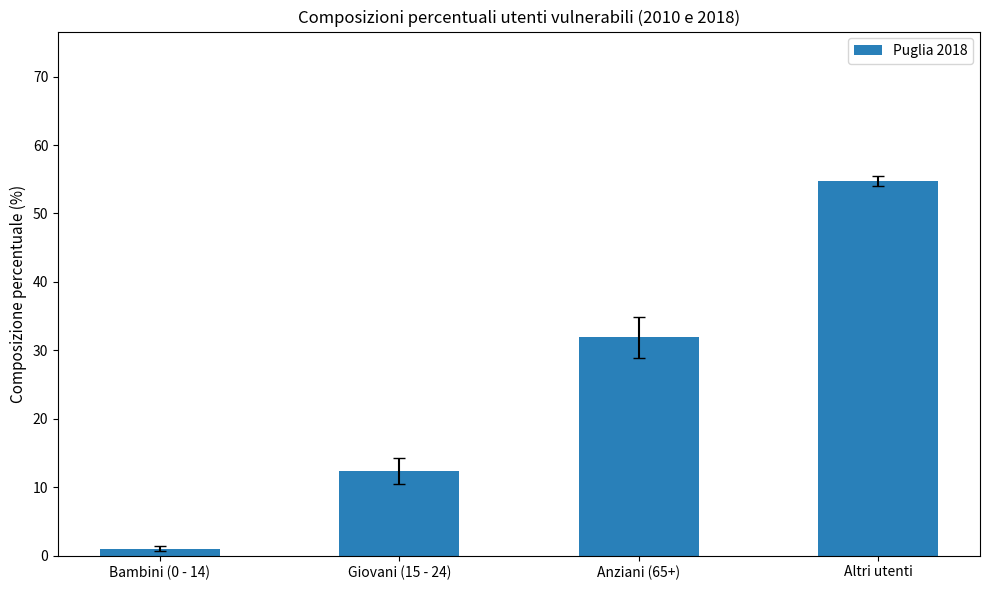

Does the chart contain stacked bars?

No